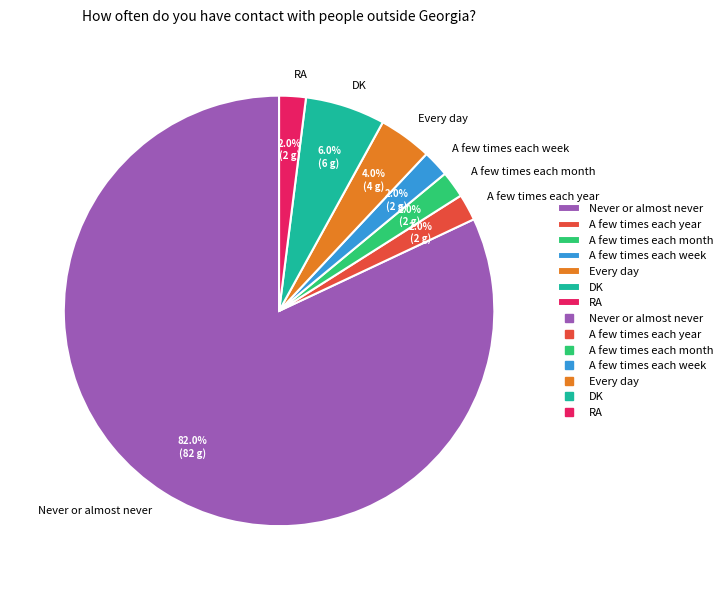

Approximately how many times larger is the value at A few times each month compared to A few times each week?

1.0